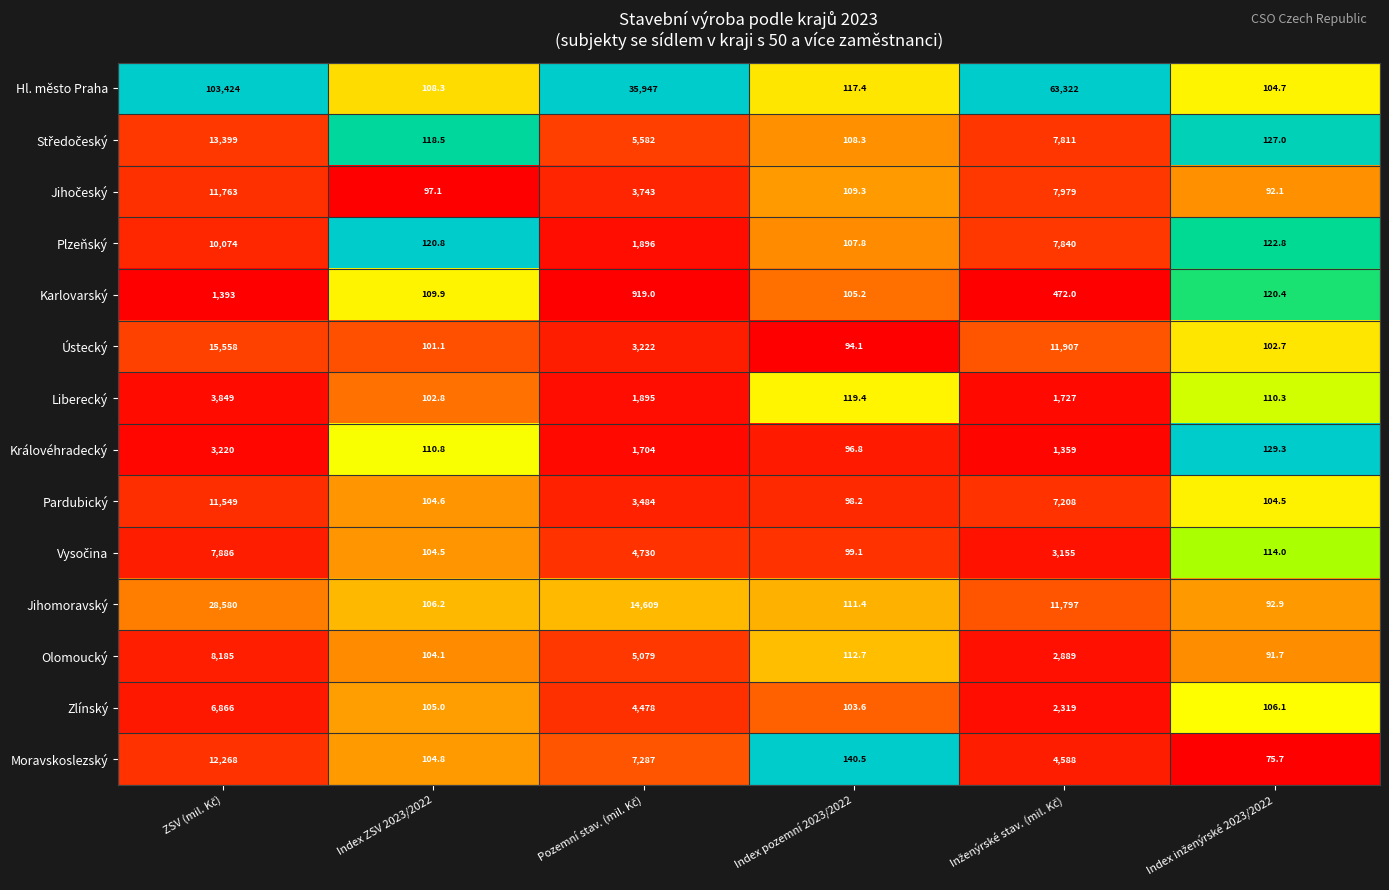

Which series has the widest spread of values?

Hl. město Praha